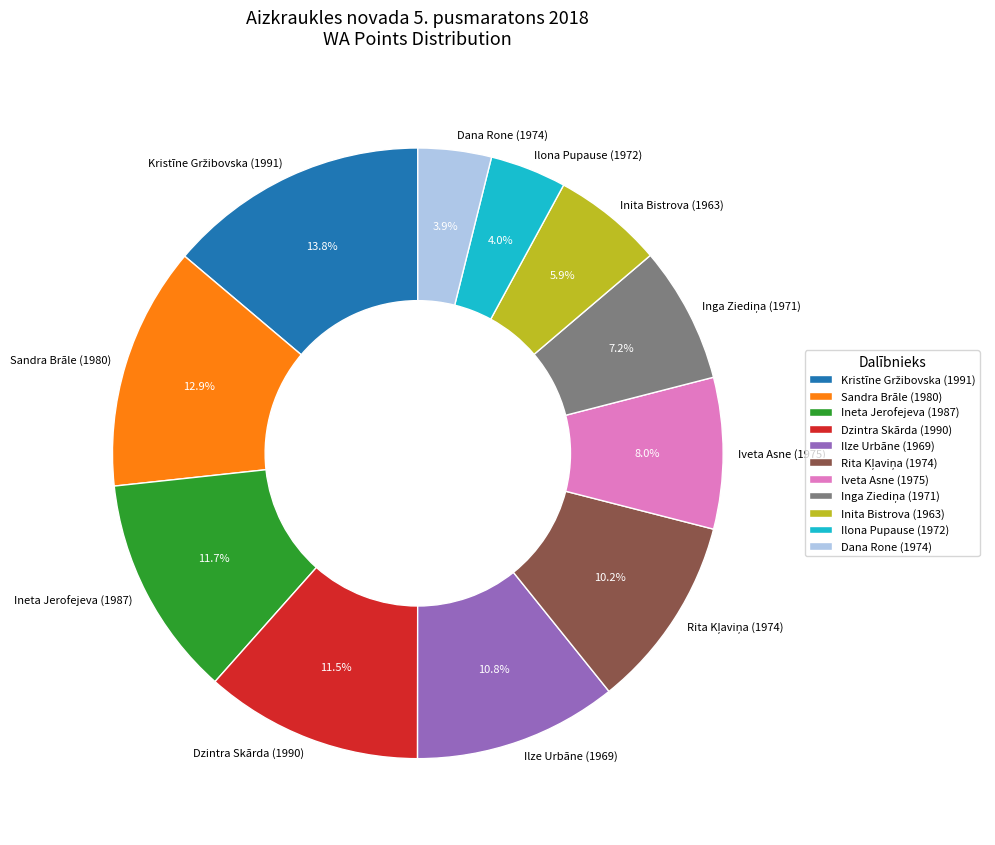

Does any single category account for the majority?

No